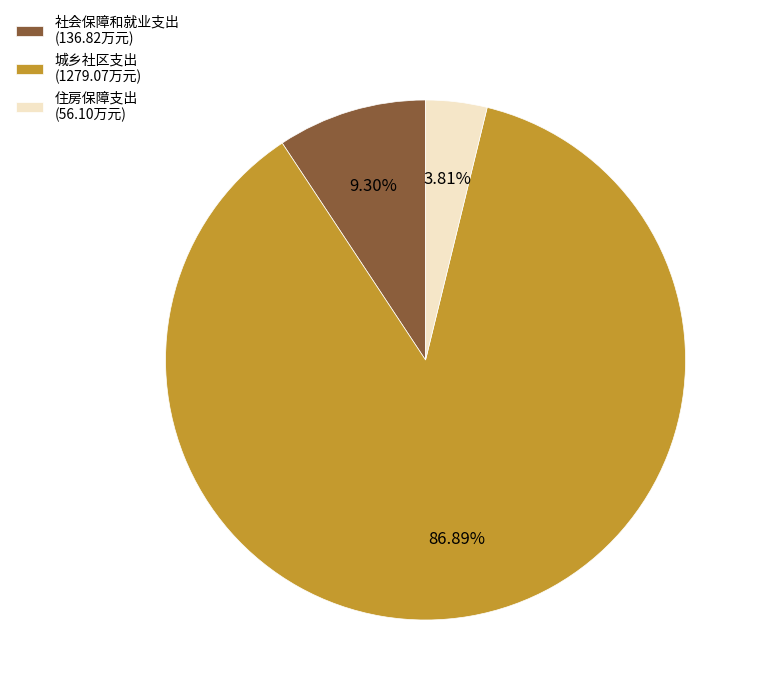

To the nearest percent, what is the difference between the 社会保障和就业支出 and 城乡社区支出 slice percentages?

78%